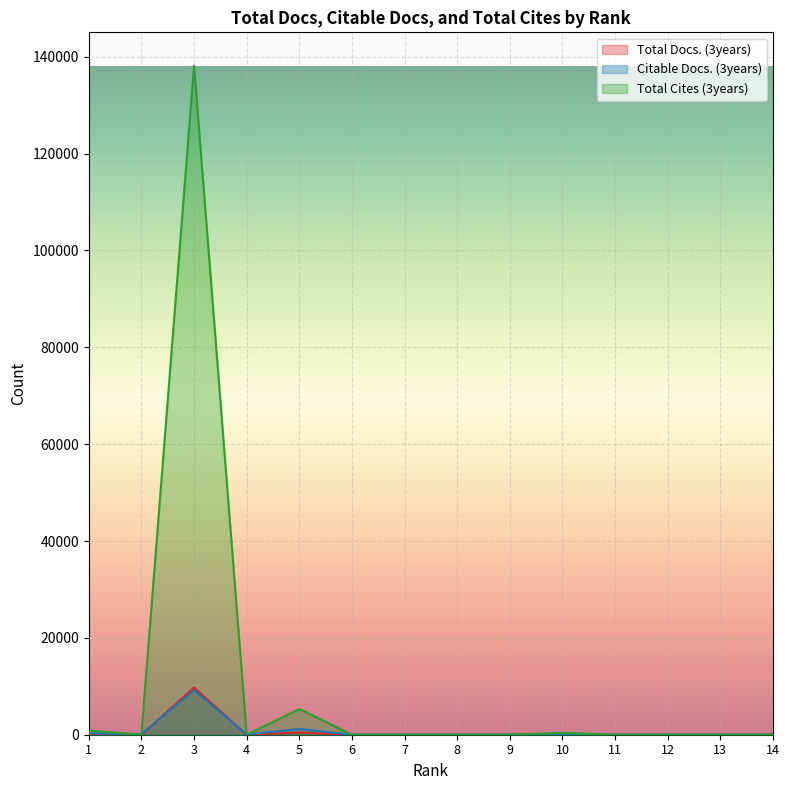

How many interior local peaks does the Total Cites (3years) series have?

3